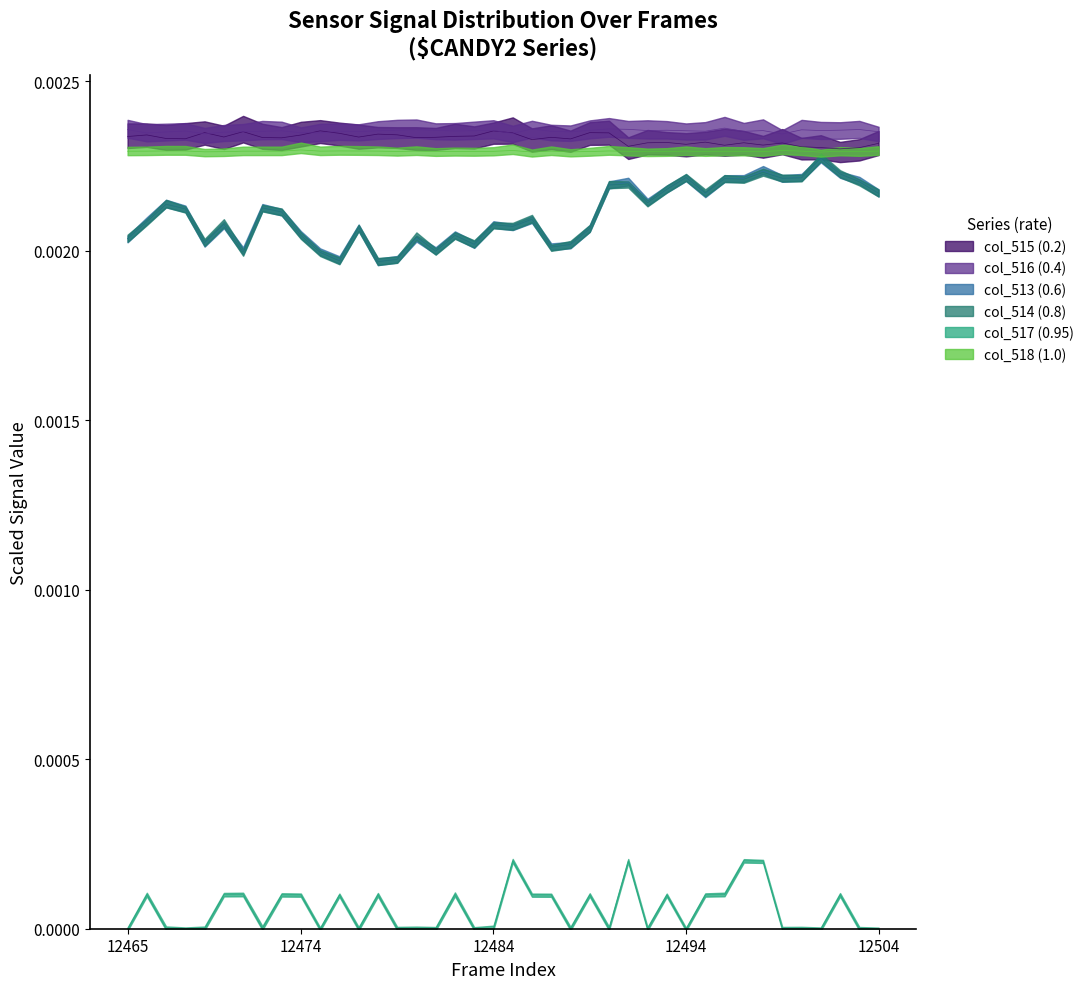

Where do col_513 and col_514 first cross each other?

12465 and 12466